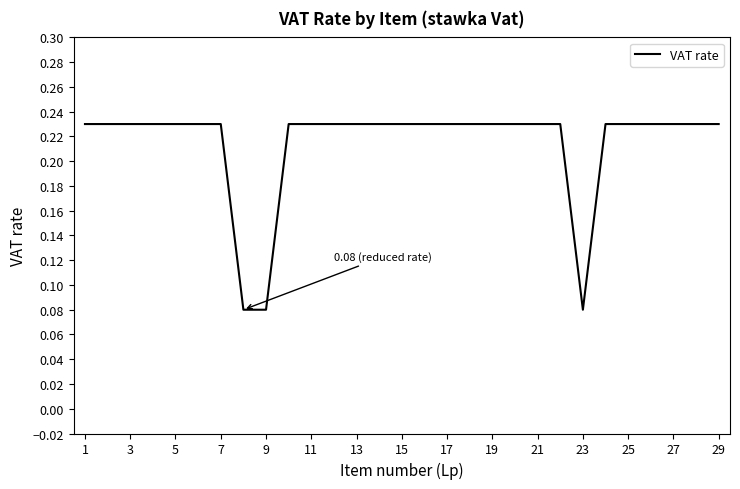

The chart shows a value of 0.4 at 15. True or false?

False